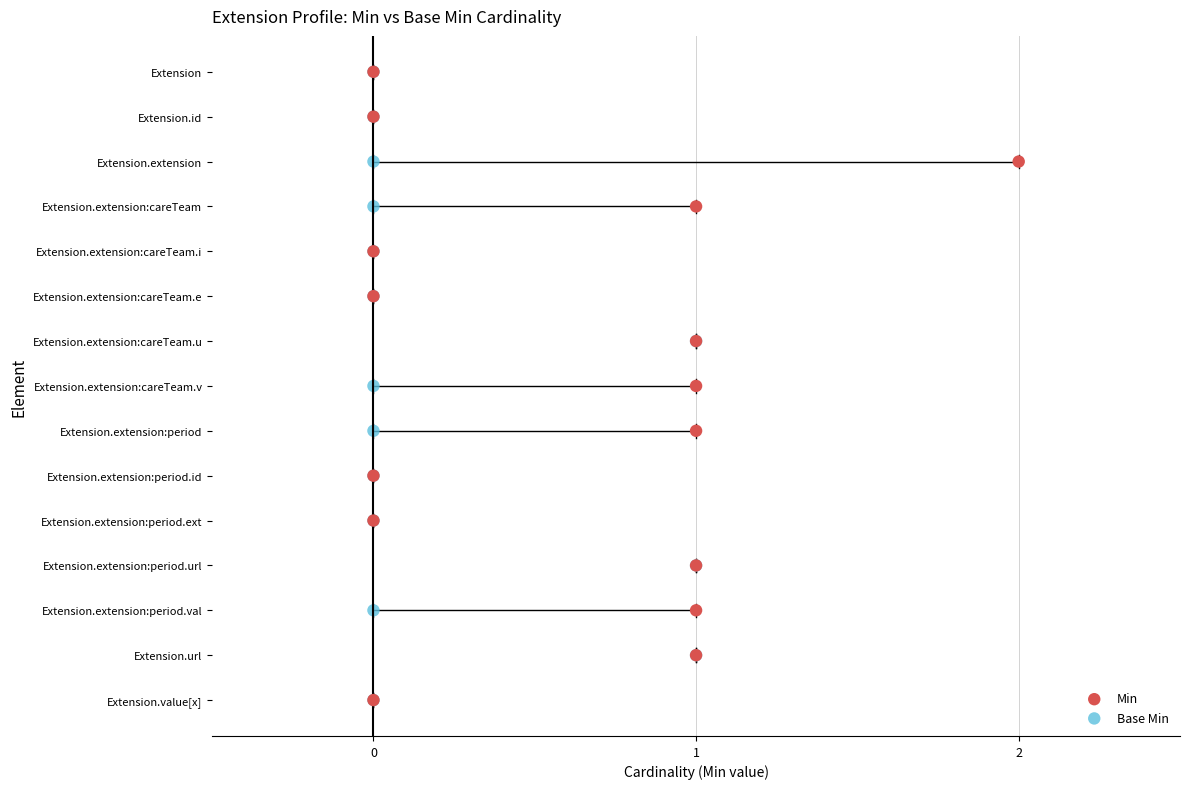

What are all the series names shown in the legend?

Min, Base Min